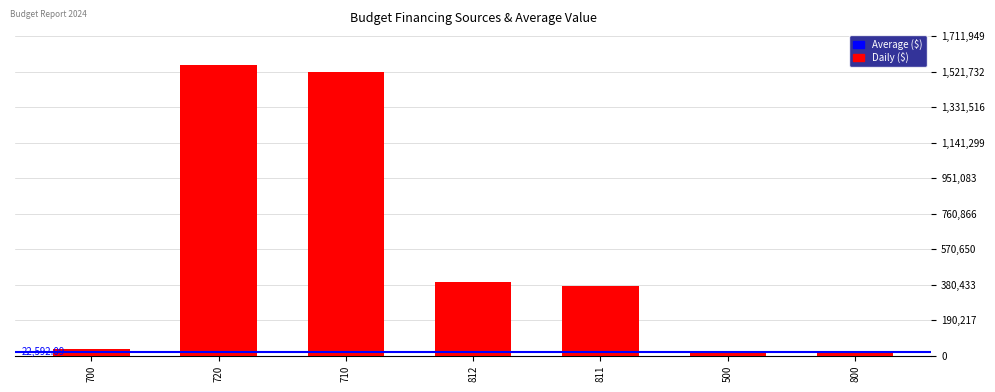

Count the number of categories in the chart.

7